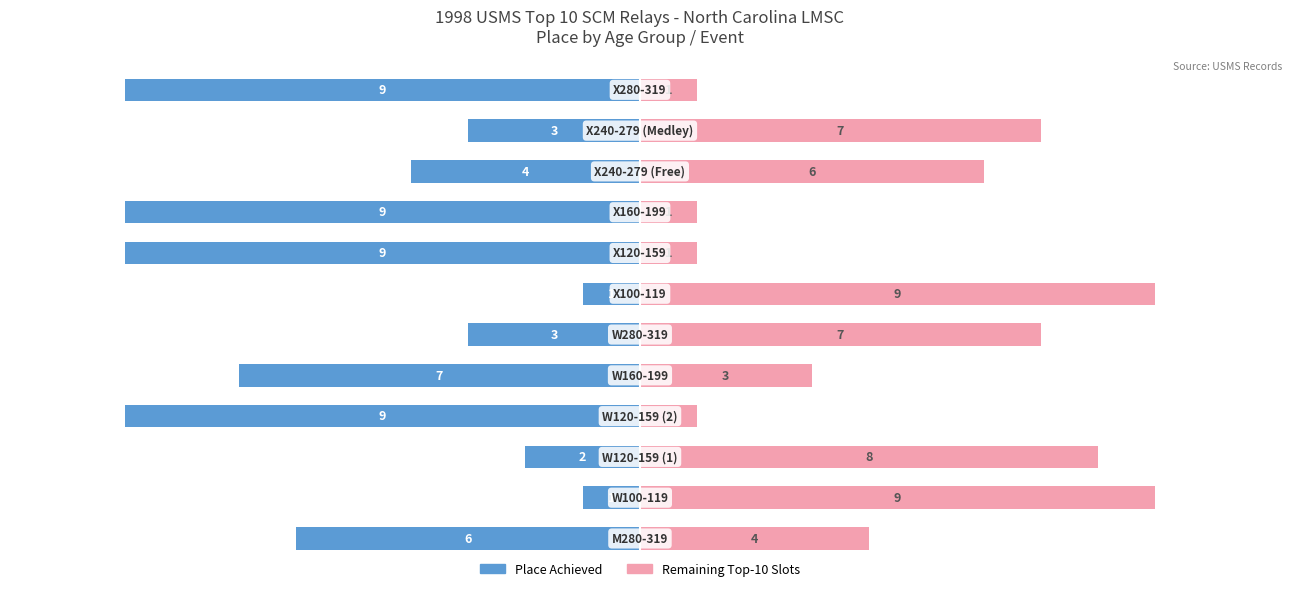

Between 0 and 8, which is larger?

8